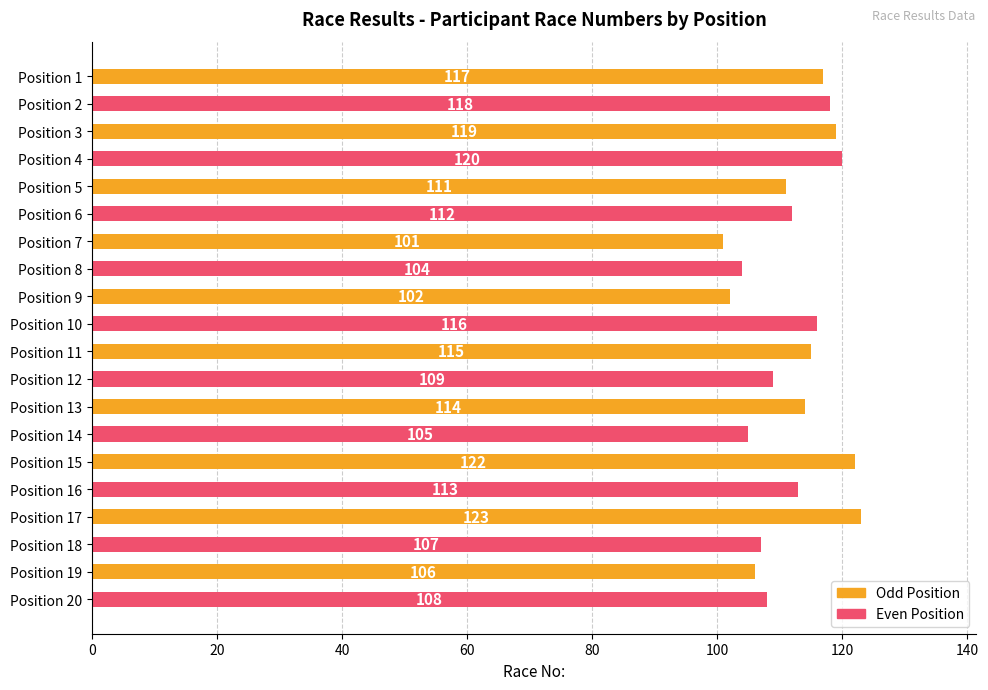

Count the number of data series in this chart.

1